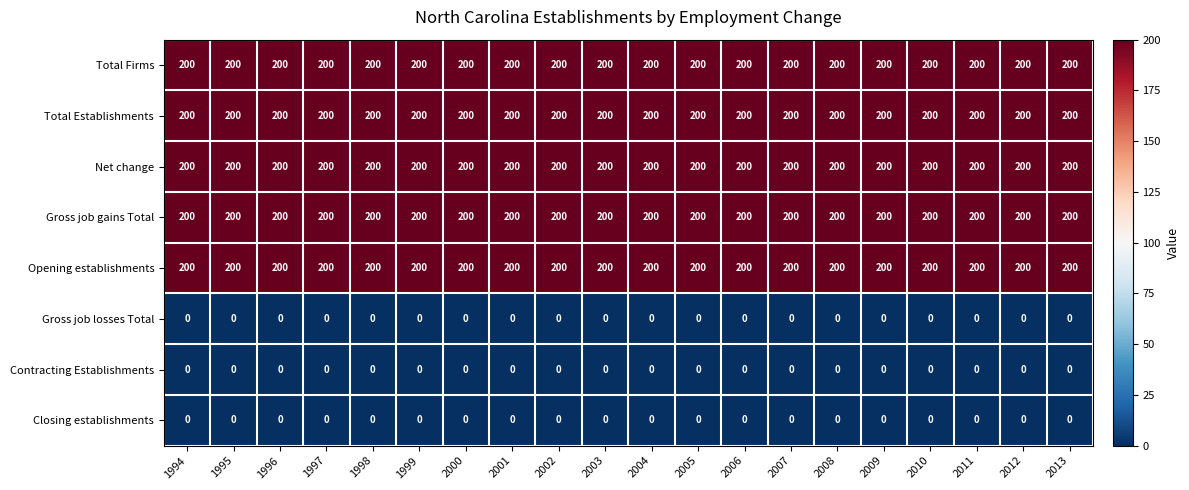

At how many categories does at least one series exceed 20?

20